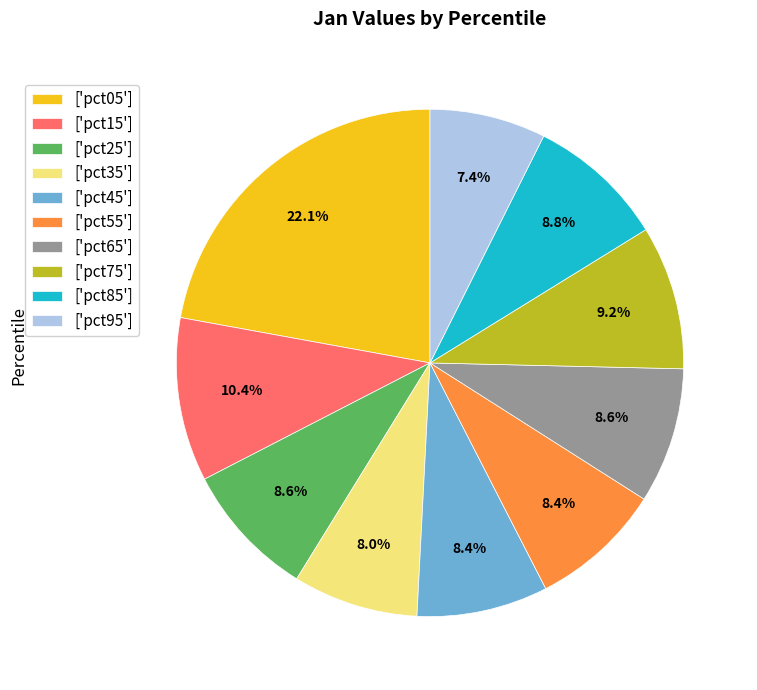

Does ['pct35'] account for over 50% of the chart?

No